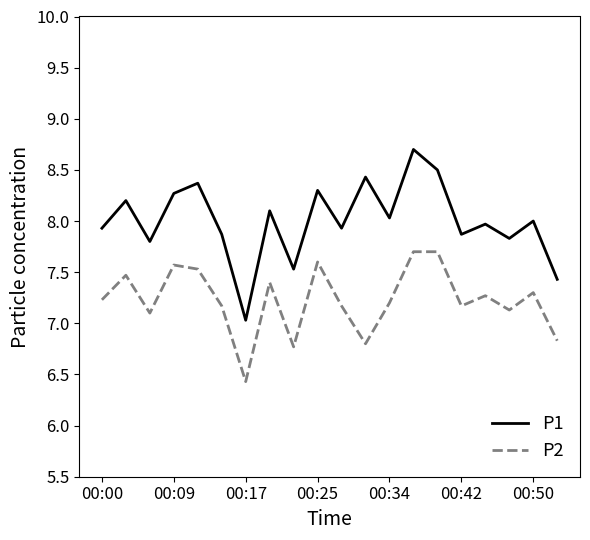

Which series has the largest range (max minus min)?

P1